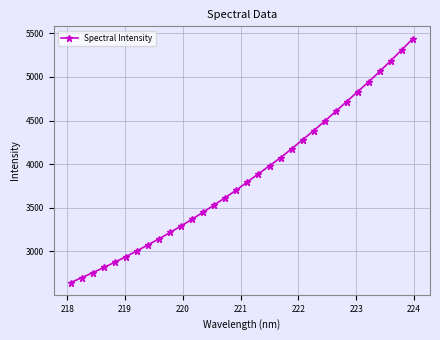

What is the sum of all values?

123344.9